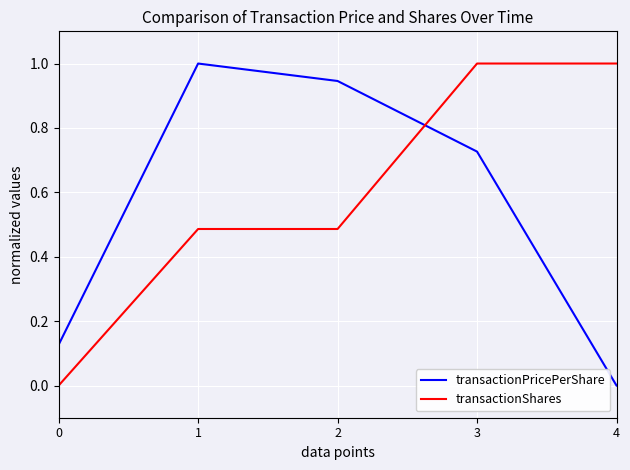

Which series changed the most between 2 and 4?

transactionPricePerShare